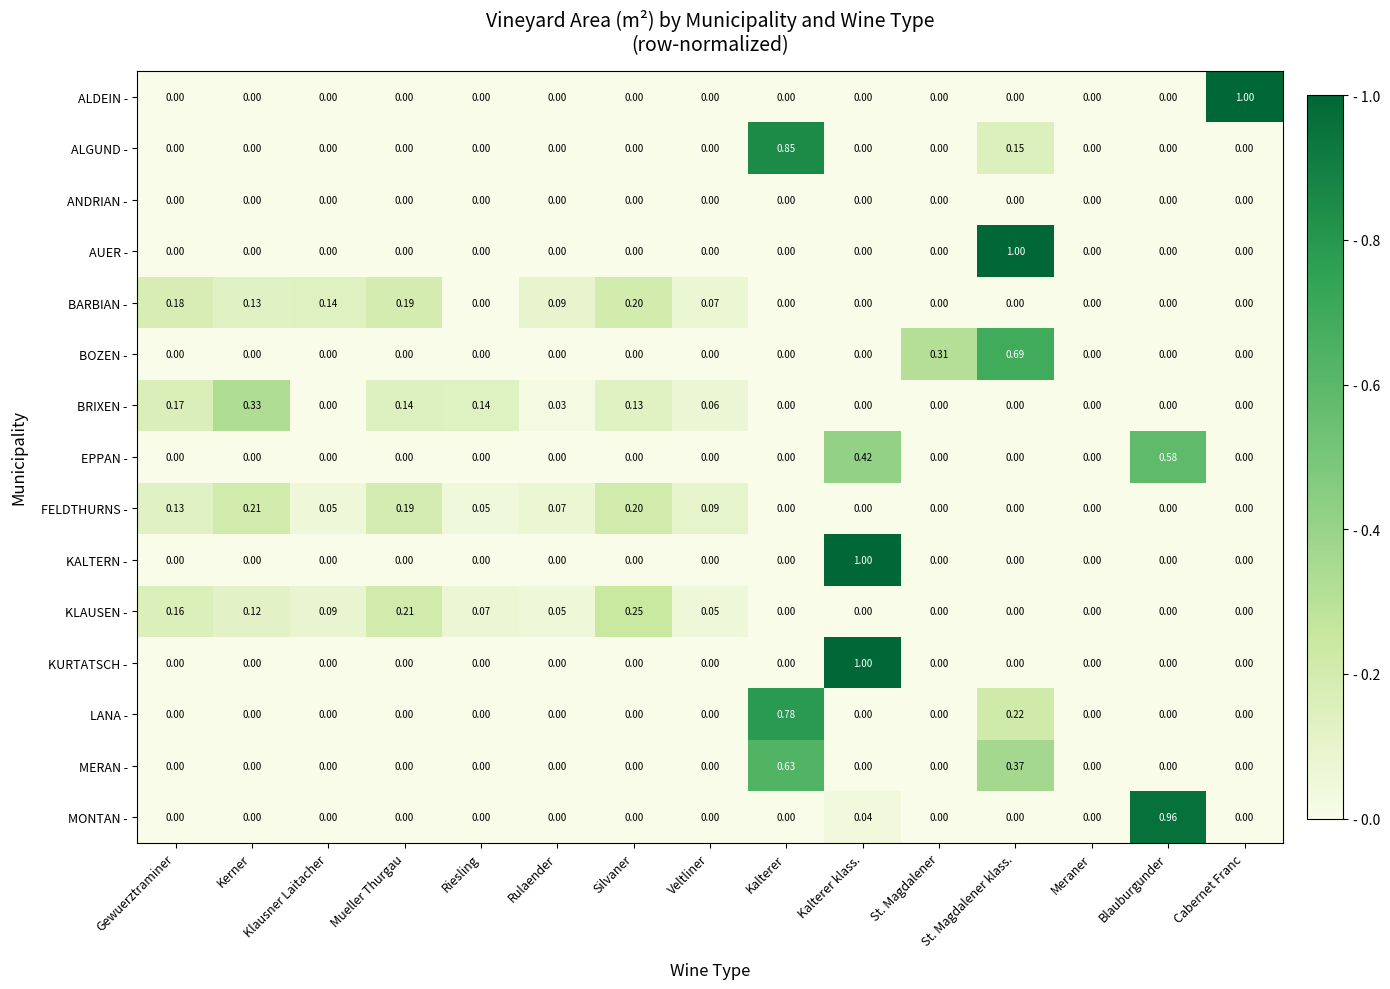

Between Mueller Thurgau and Blauburgunder, which series saw the biggest shift?

MONTAN -